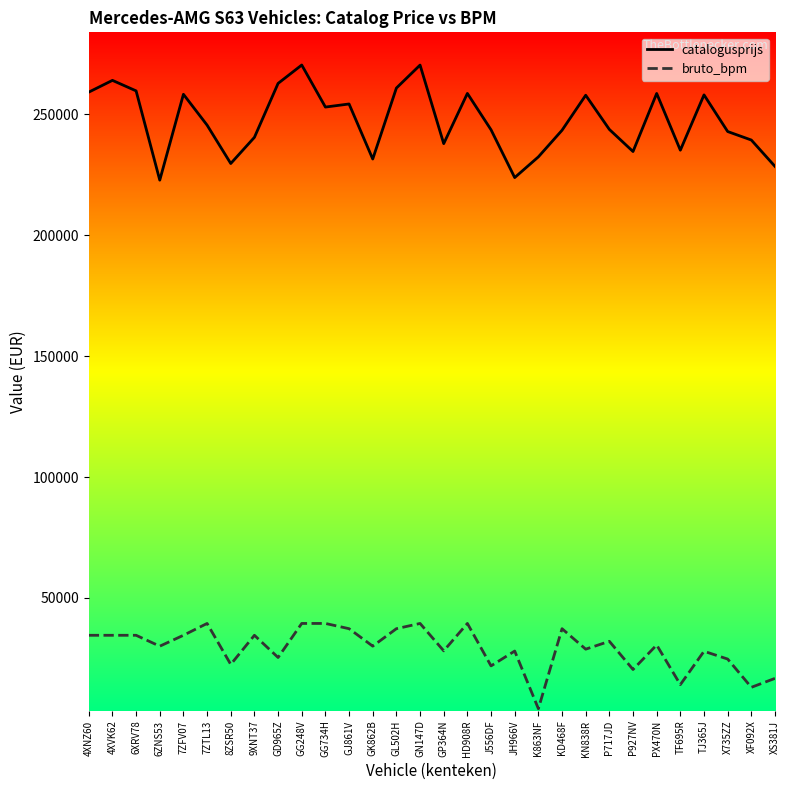

True or false: bruto_bpm and catalogusprijs intersect in this chart.

False